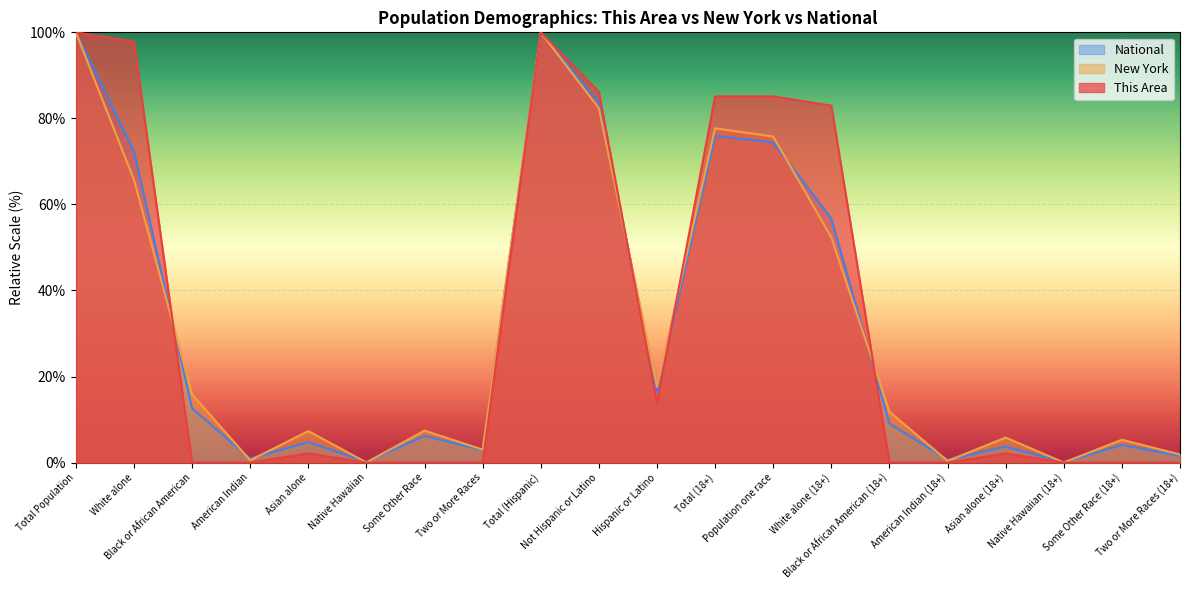

What are all the series names shown in the legend?

National, New York, This Area